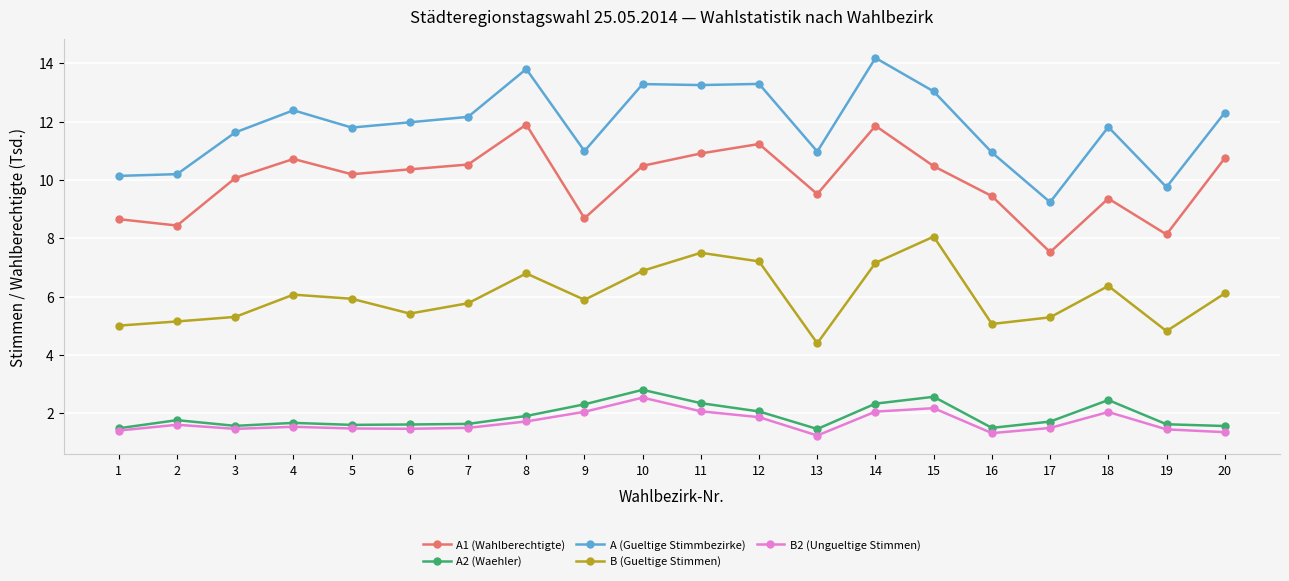

At which category does B (Gueltige Stimmen) reach its first local peak?

4